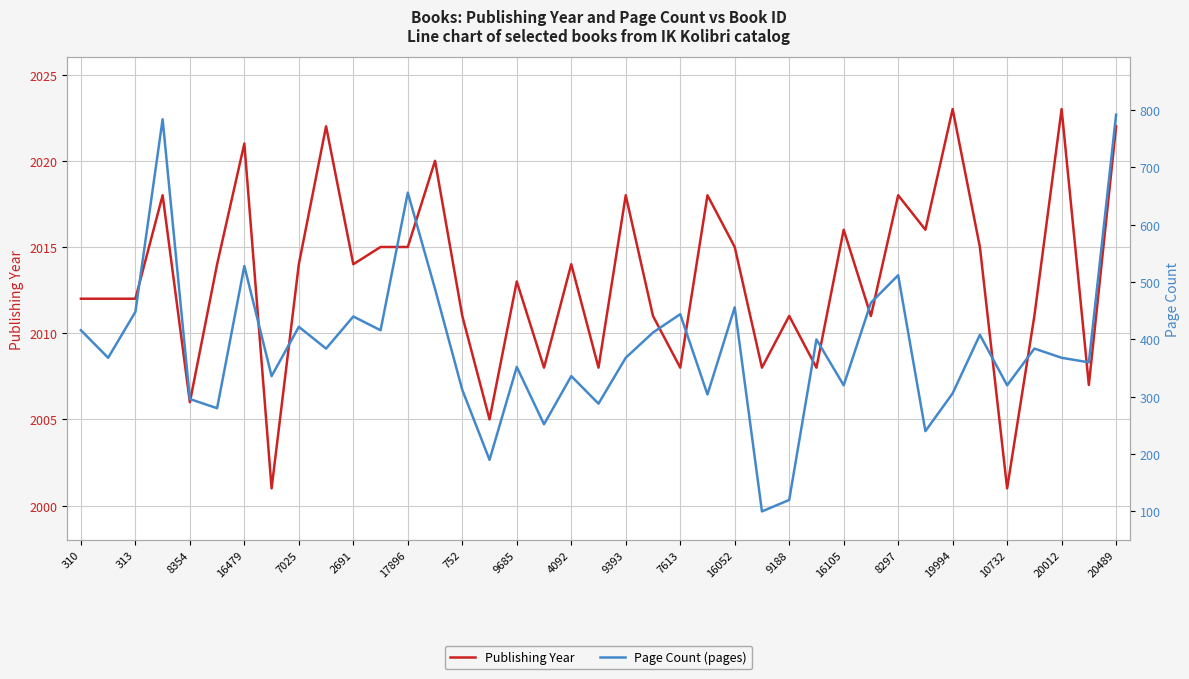

What is the average value of the Page Count (pages) series?

386